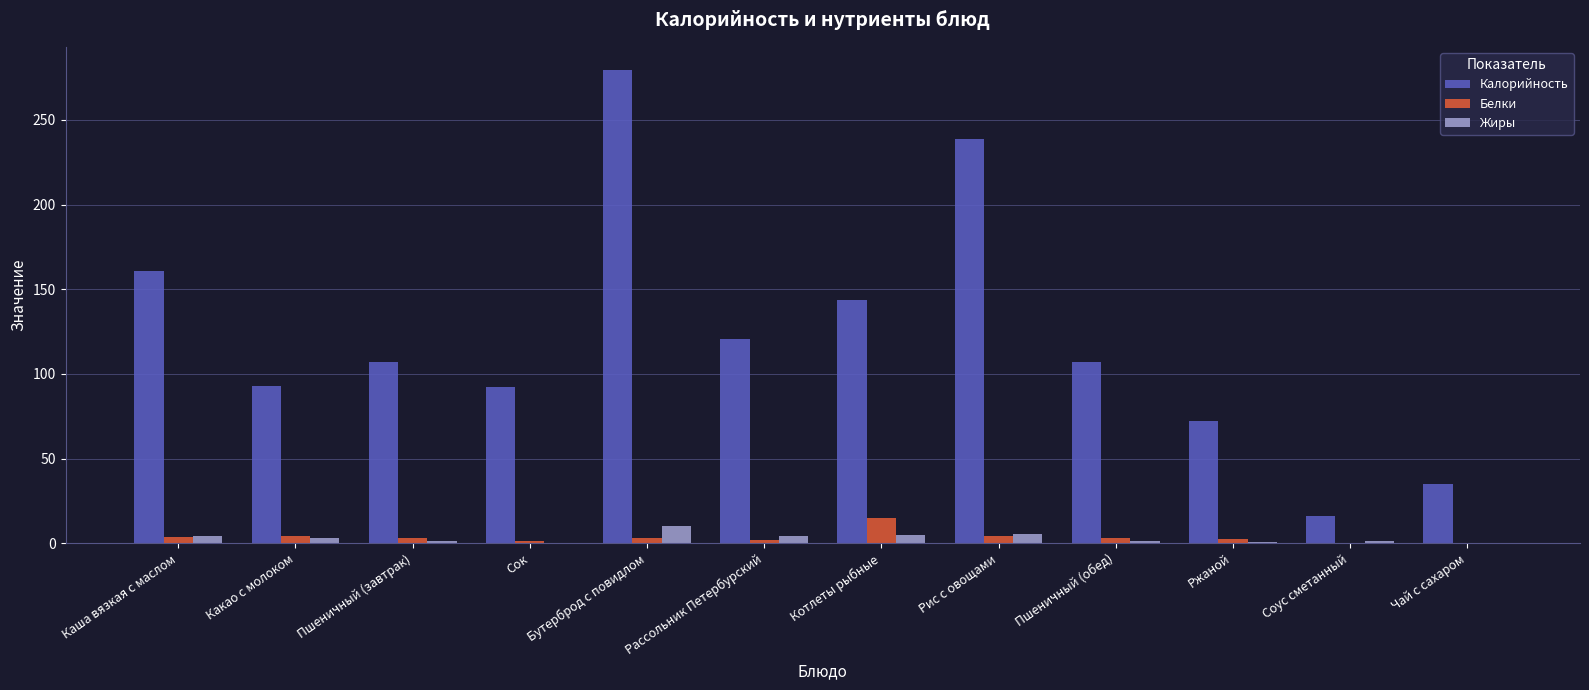

What is the sum of the Жиры values at Чай с сахаром and Каша вязкая с маслом?

4.0